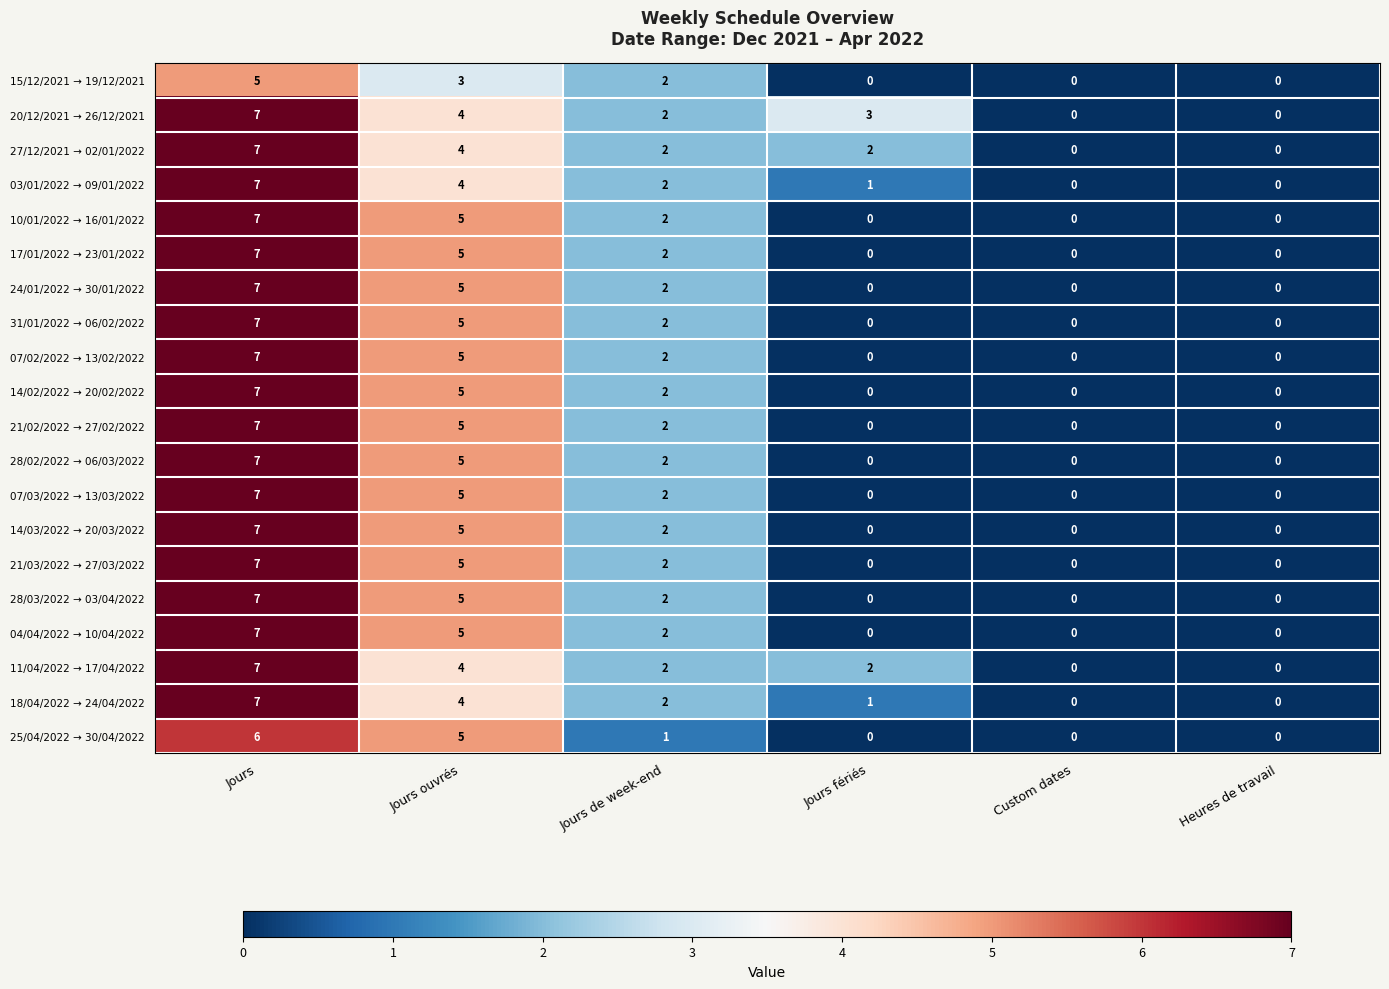

What is the greatest value displayed?

7